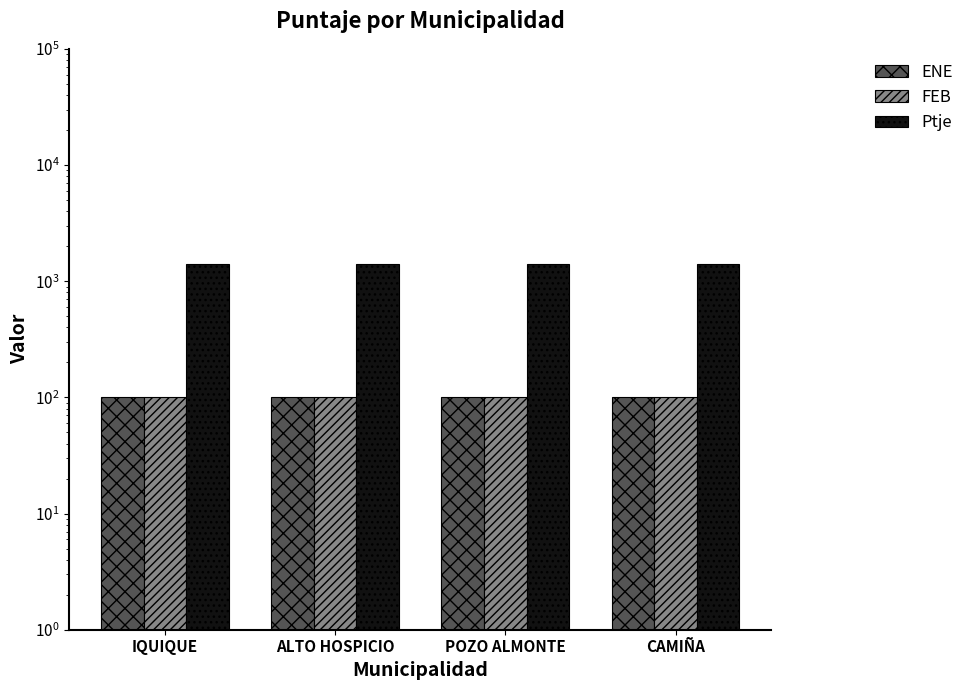

The FEB series shows 62 at IQUIQUE. True or false?

False